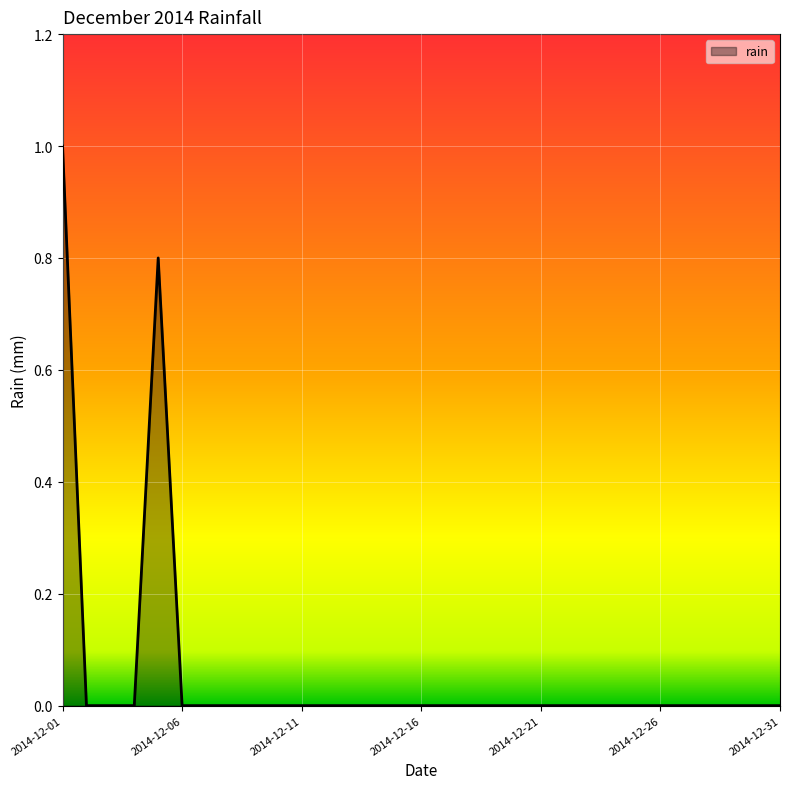

What is the difference between the maximum and minimum values?

1.0